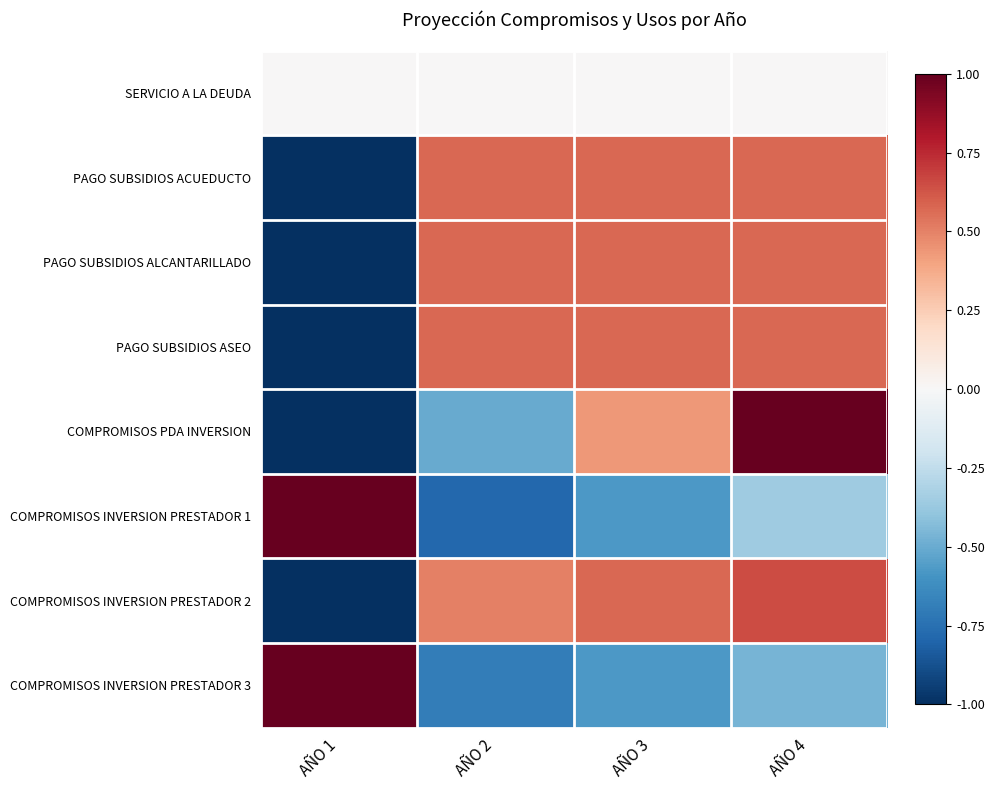

At how many categories does at least one series exceed 0?

4